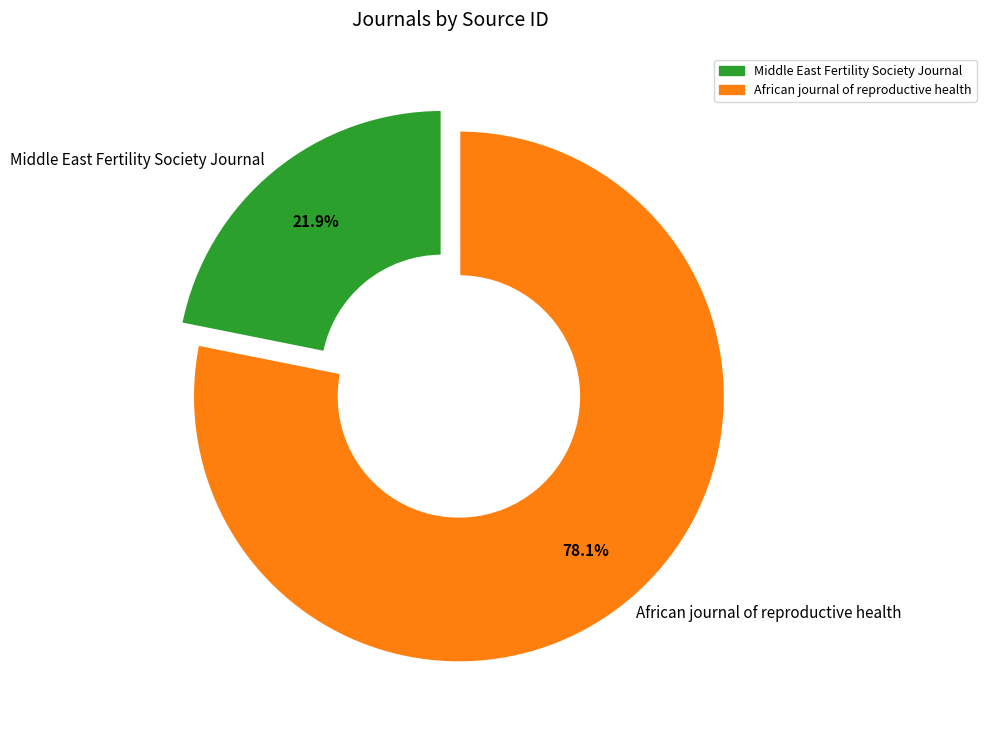

What percentage is NOT represented by Middle East Fertility Society Journal?

78.1%